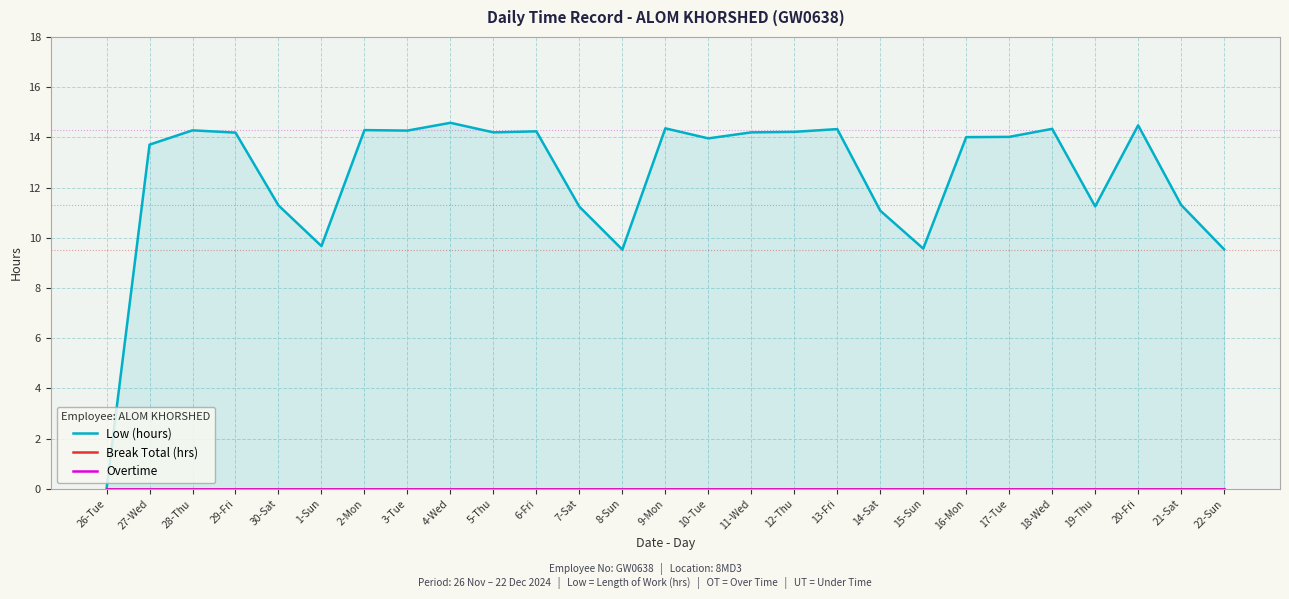

At how many categories does at least one series exceed 5?

26